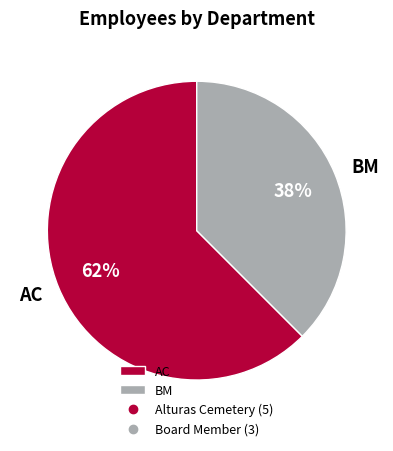

How many slices are in this pie chart?

2